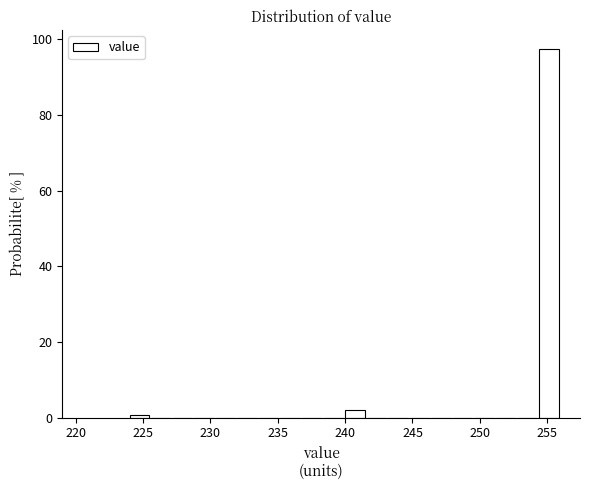

Read against the x-axis, roughly where is the centre of the tallest bar?

255.0